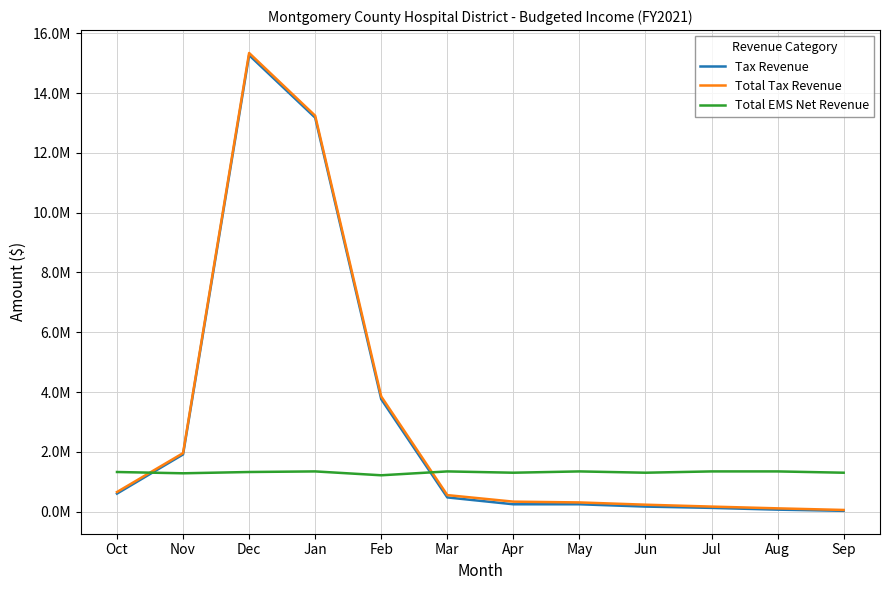

Does the chart display data point markers on the line(s)?

No